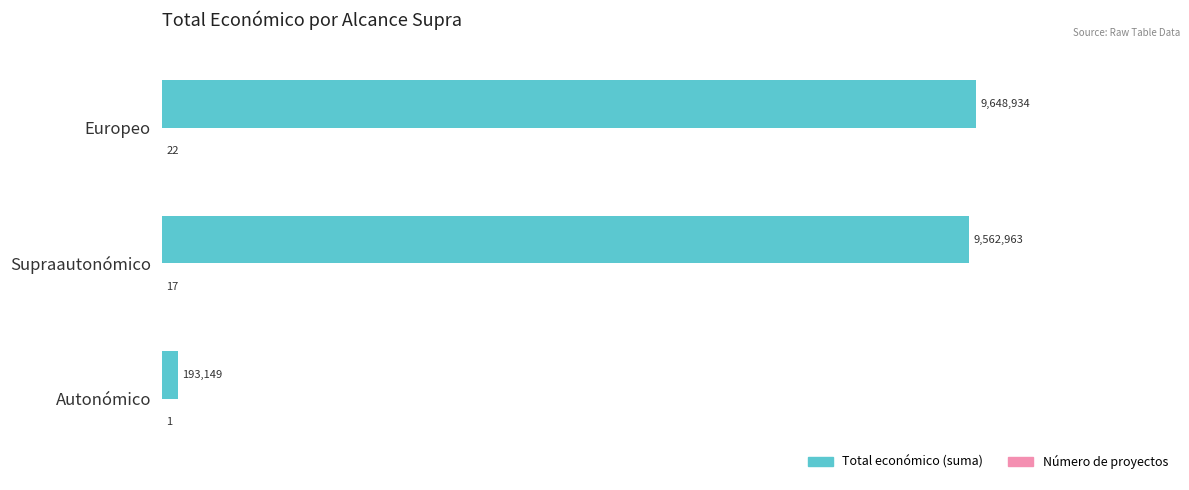

What is the average value of the Número de proyectos series?

13